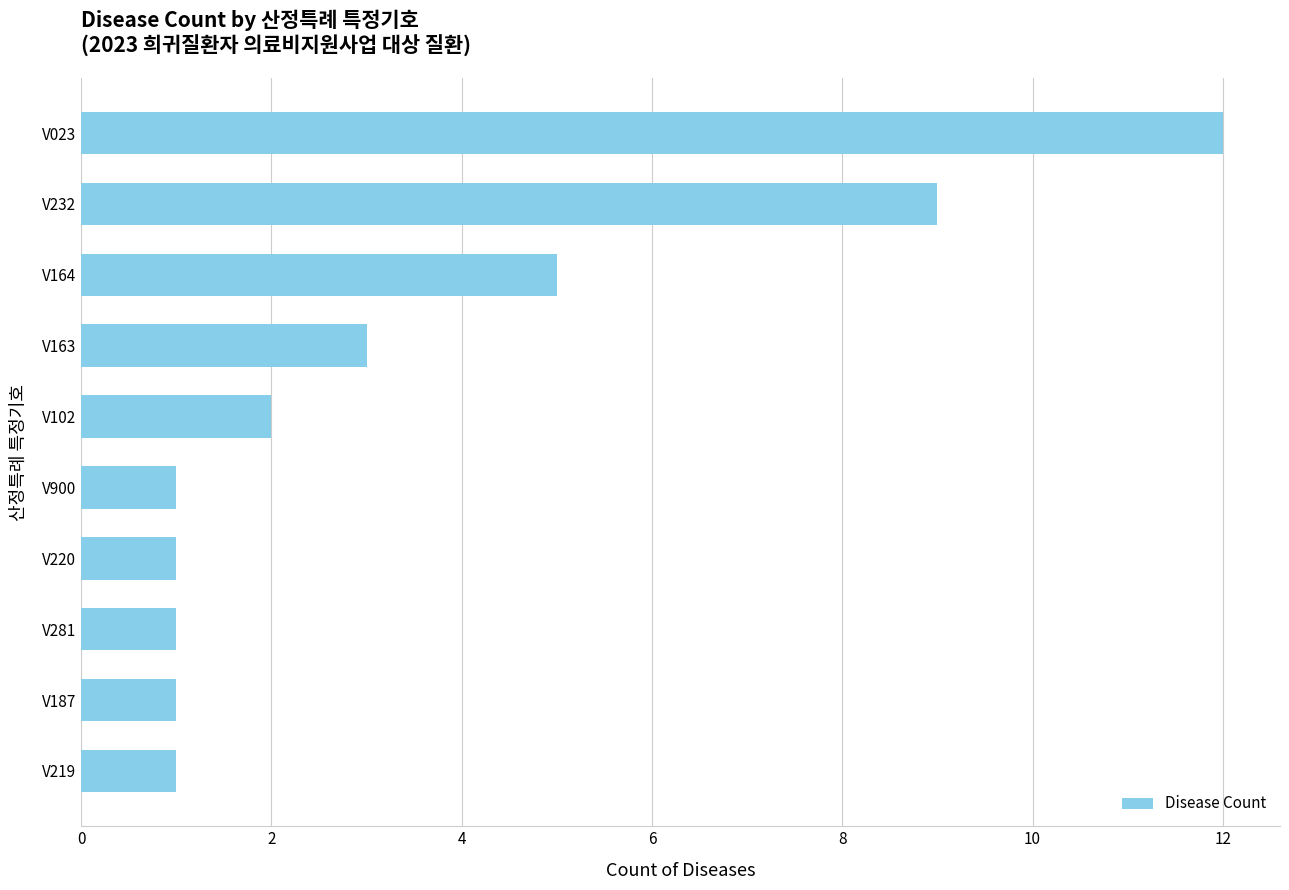

What is the difference between the second highest and minimum values?

8